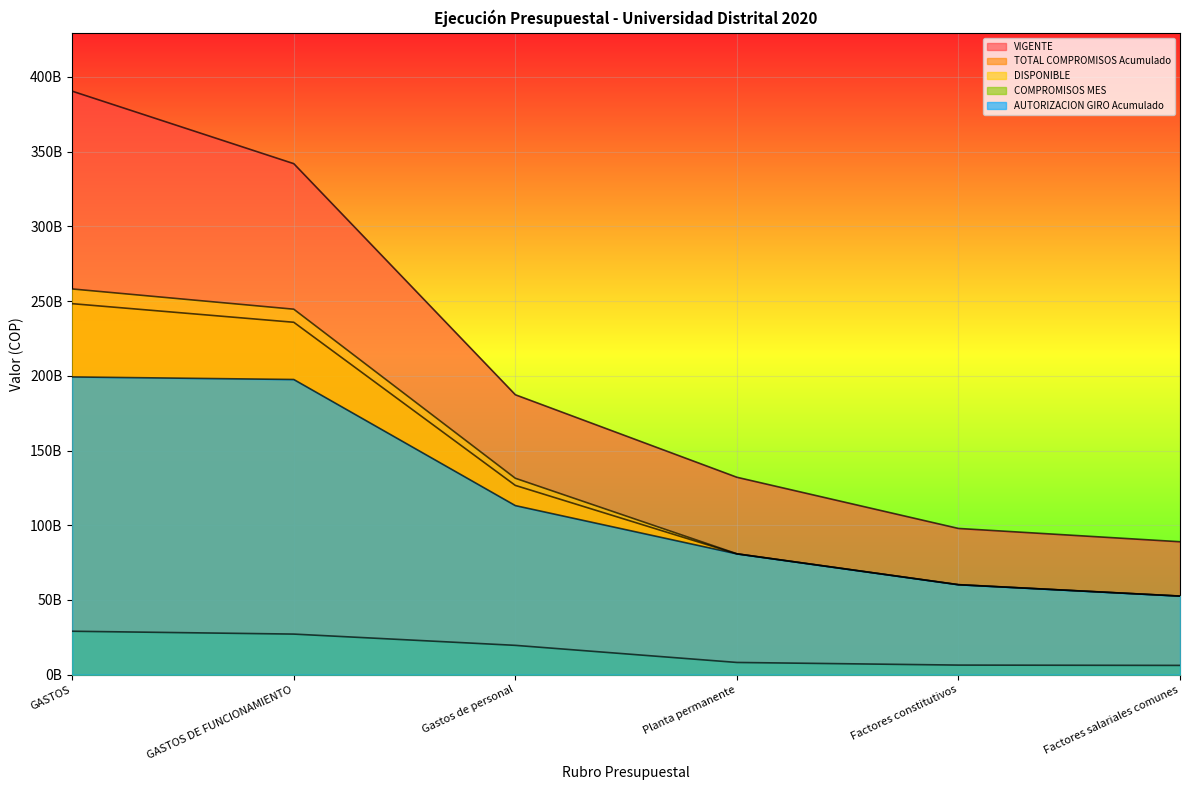

What is the difference between the AUTORIZACION GIRO Acumulado values at Factores salariales comunes and Planta permanente?

28259285149